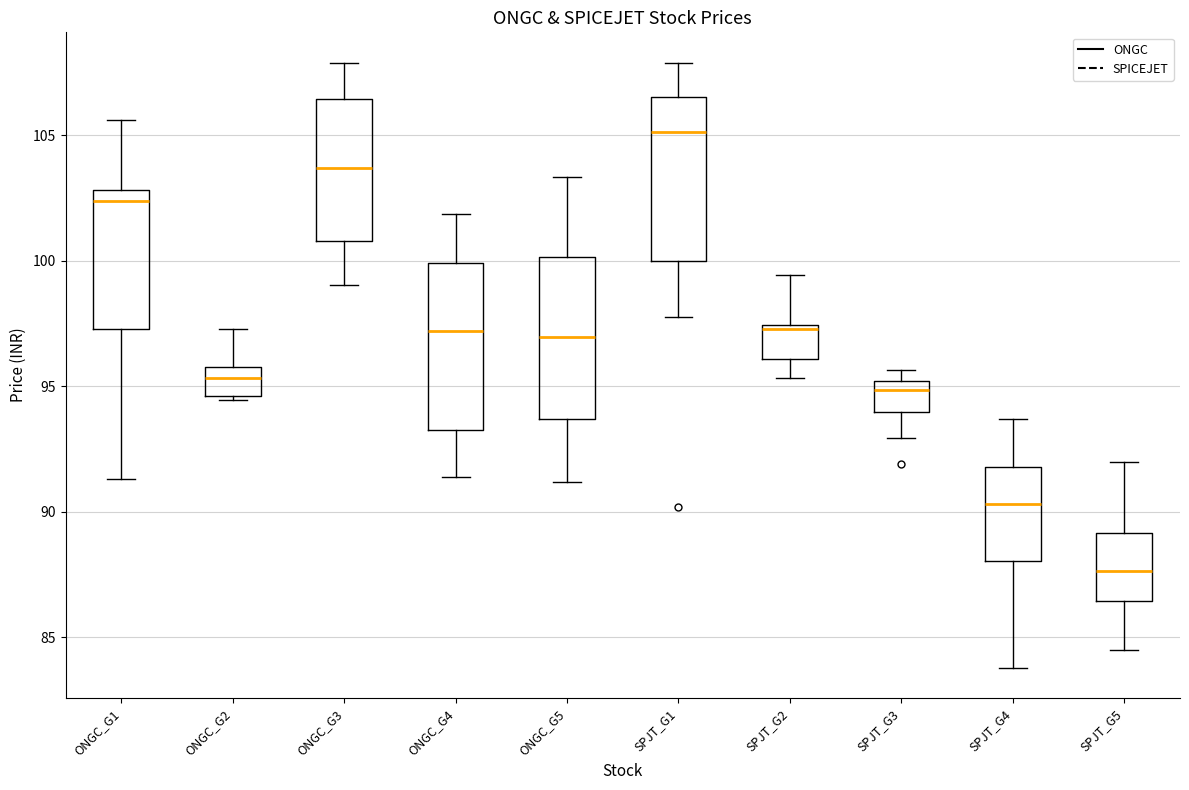

Reading left to right, read every box against the y-axis: the position of its median line, the range the box covers, and the ends of its whiskers. The values are not printed on the chart, so give them approximately, as read against the axis.

ONGC_G1: median 102.5, box 97.5 to 103.0, whiskers 91.5 to 105.5
ONGC_G2: median 95.5, box 94.5 to 96.0, whiskers 94.5 (just below the box's lower edge) to 97.5
ONGC_G3: median 103.5, box 101.0 to 106.5, whiskers 99.0 to 108.0
ONGC_G4: median 97.0, box 93.5 to 100.0, whiskers 91.5 to 102.0
ONGC_G5: median 97.0, box 93.5 to 100.0, whiskers 91.0 to 103.5
SPJT_G1: median 105.0, box 100.0 to 106.5, whiskers 98.0 to 108.0
SPJT_G2: median 97.5 (just below the box's upper edge), box 96.0 to 97.5, whiskers 95.5 to 99.5
SPJT_G3: median 95.0 (just below the box's upper edge), box 94.0 to 95.0, whiskers 93.0 to 95.5
SPJT_G4: median 90.5, box 88.0 to 92.0, whiskers 84.0 to 93.5
SPJT_G5: median 87.5, box 86.5 to 89.0, whiskers 84.5 to 92.0